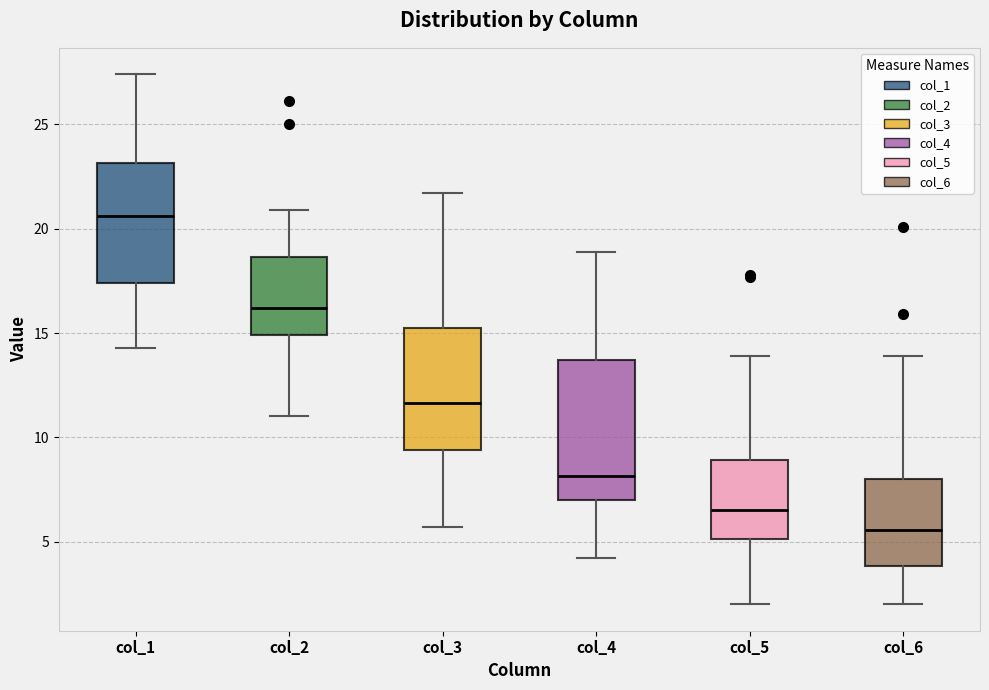

Reading left to right, transcribe this box plot: for each box, give where its median line is, the range the box spans, and where its two whiskers end, as read against the y-axis. The values are not printed on the chart, so give them approximately, as read against the axis.

col_1: median 20.5, box 17.5 to 23.0, whiskers 14.5 to 27.5
col_2: median 16.0, box 15.0 to 18.5, whiskers 11.0 to 21.0
col_3: median 11.5, box 9.5 to 15.0, whiskers 5.5 to 21.5
col_4: median 8.0, box 7.0 to 13.5, whiskers 4.0 to 19.0
col_5: median 6.5, box 5.0 to 9.0, whiskers 2.0 to 14.0
col_6: median 5.5, box 4.0 to 8.0, whiskers 2.0 to 14.0